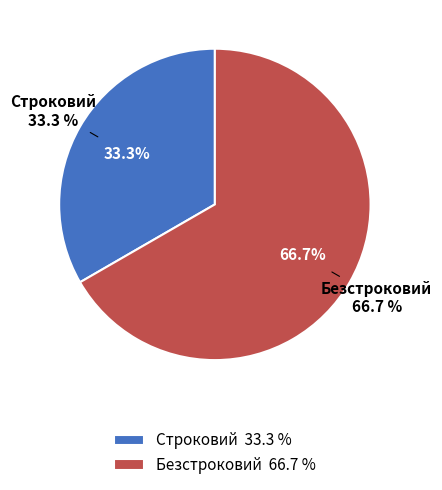

Which slice is the smallest?

Строковий